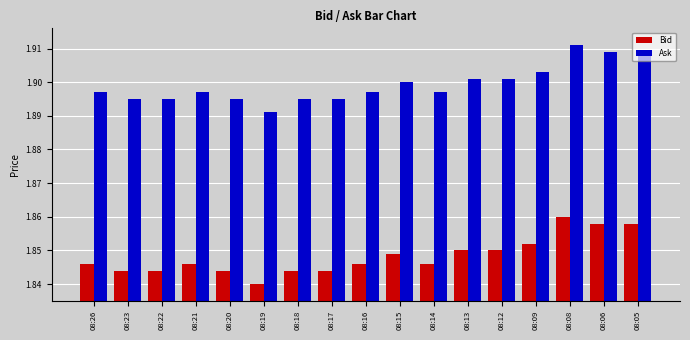

Where is Ask nearest to the value 1?

08:19